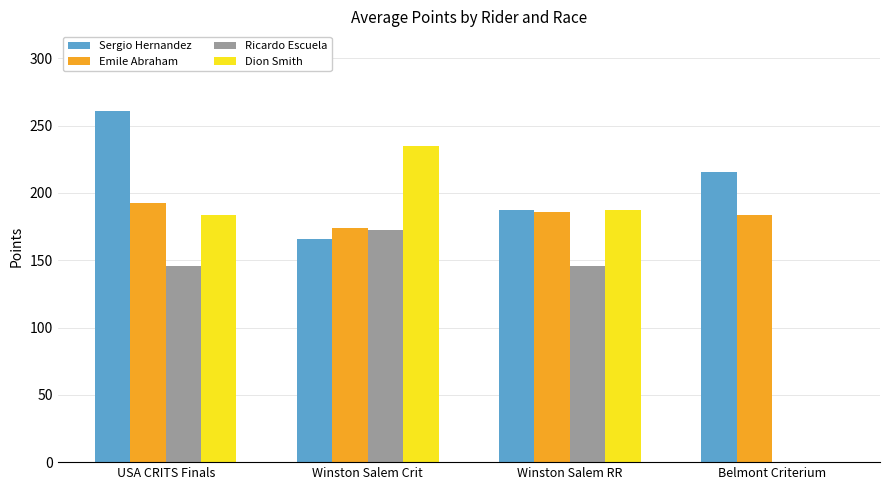

Which series has the largest total across all categories?

Sergio Hernandez